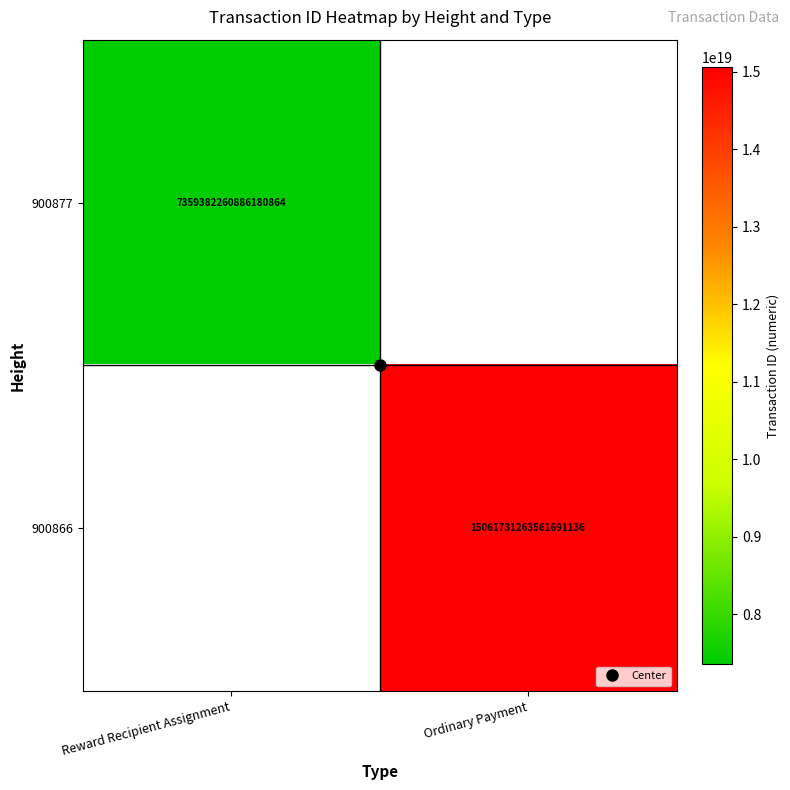

Which has a higher value, Reward Recipient Assignment or Ordinary Payment?

Ordinary Payment